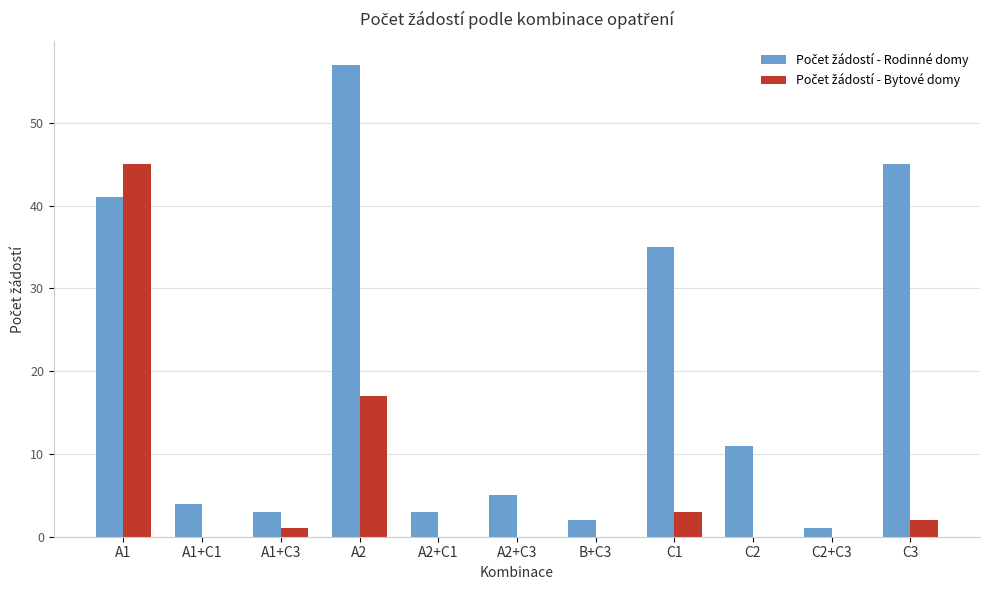

At which category is the sum across all series the highest?

A1